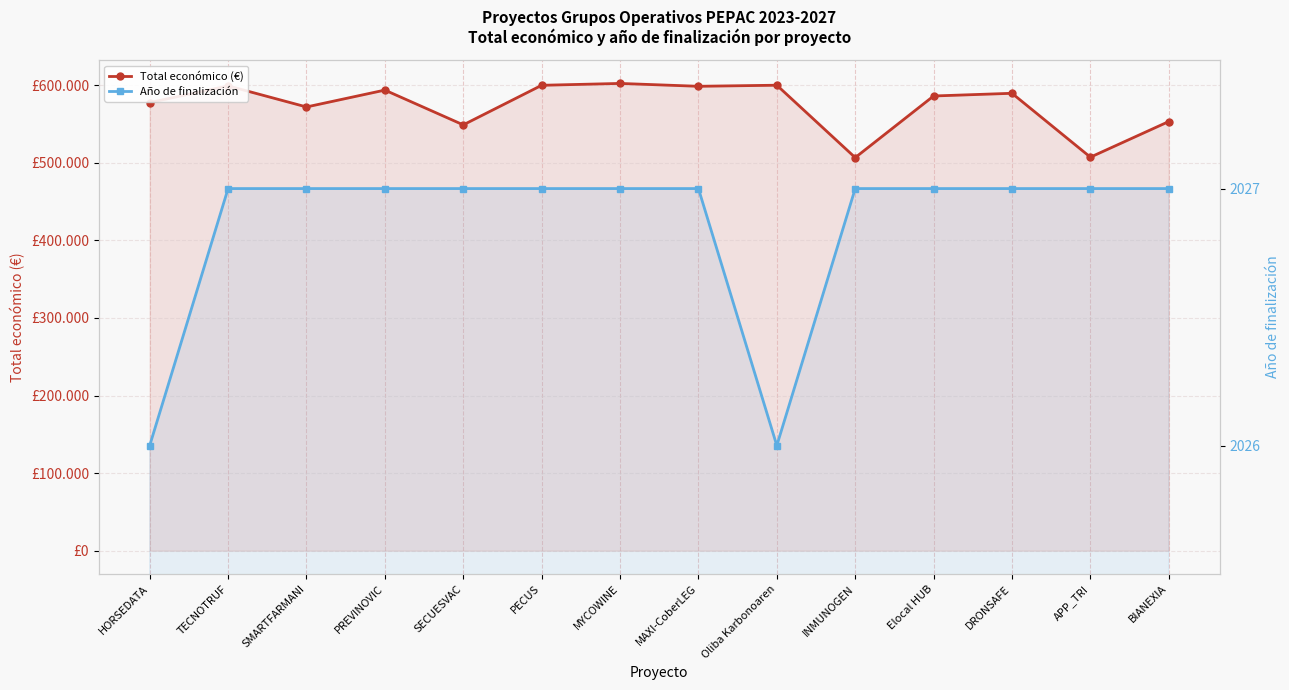

What are all the series names shown in the legend?

Total económico (€), Año de finalización